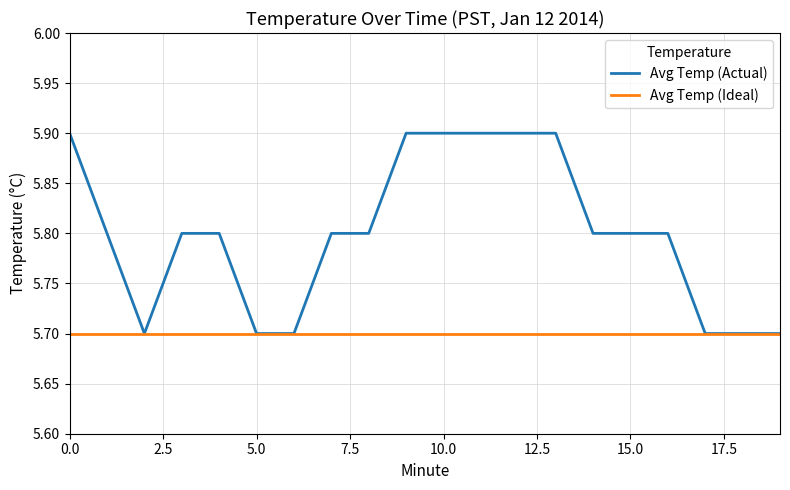

What are all the series names shown in the legend?

Avg Temp (Actual), Avg Temp (Ideal)